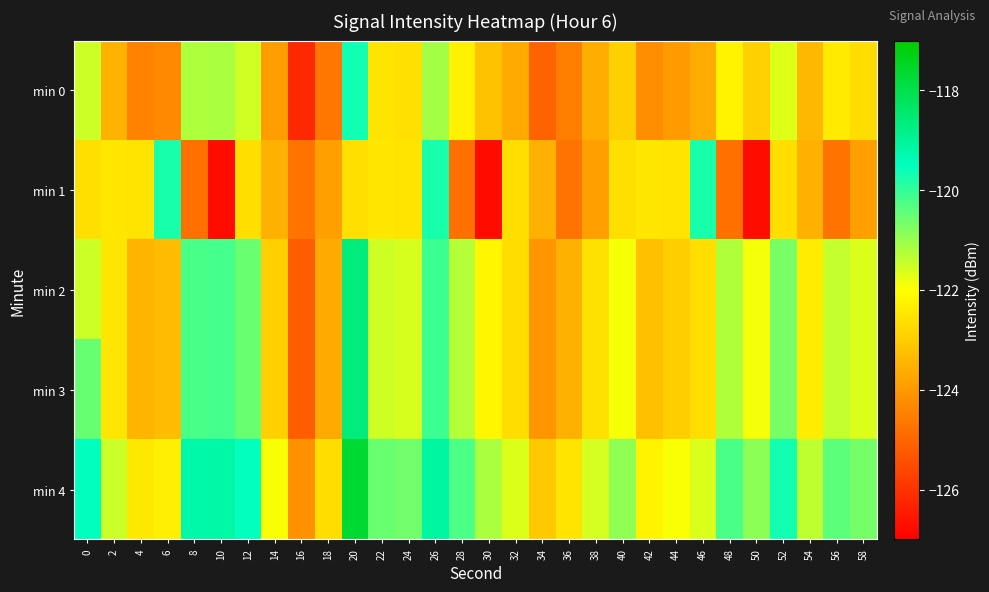

What is the smallest value displayed?

-126.7